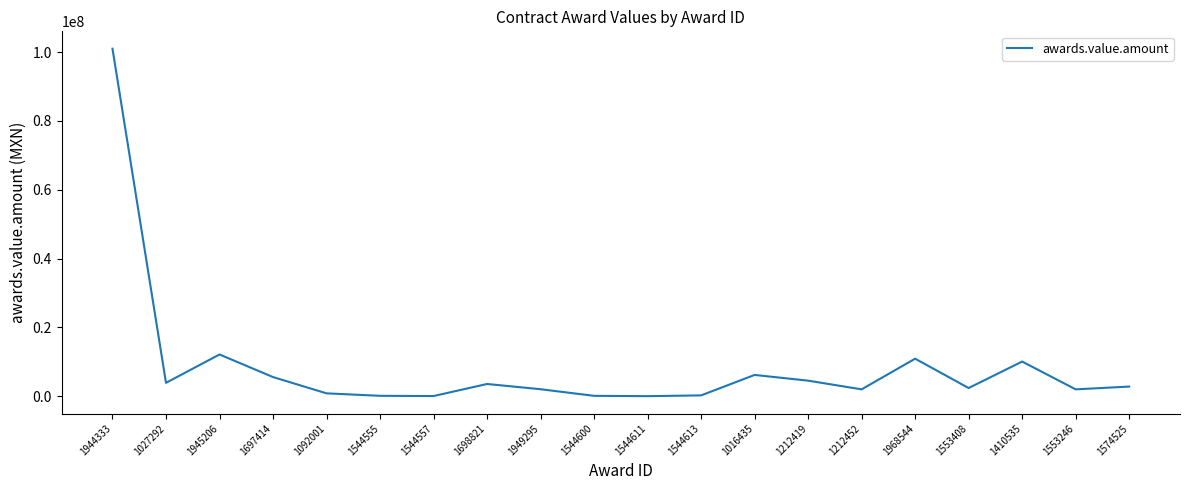

What is the difference between the maximum and minimum values?

100943030.0